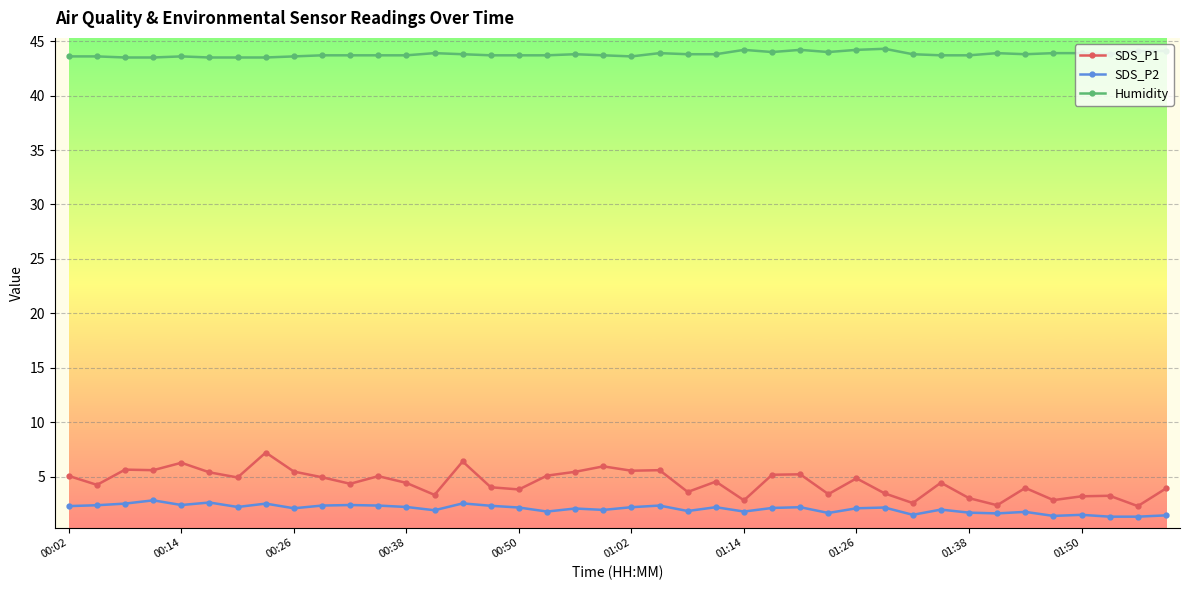

True or false: SDS_P1 and Humidity cross at least once.

False